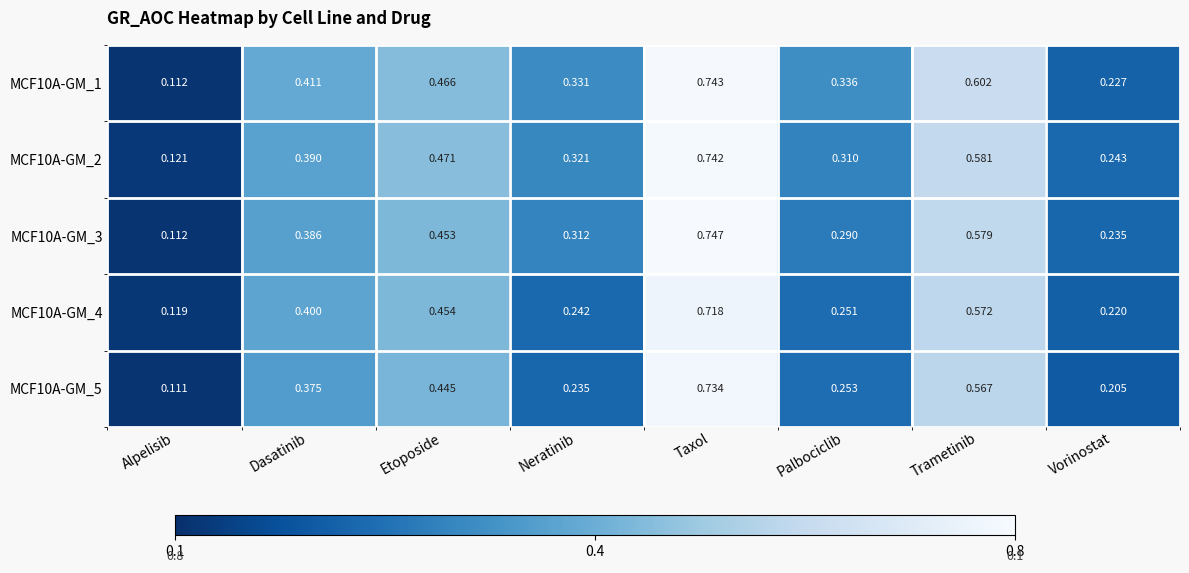

At which label is MCF10A-GM_3 closest to 0?

Alpelisib